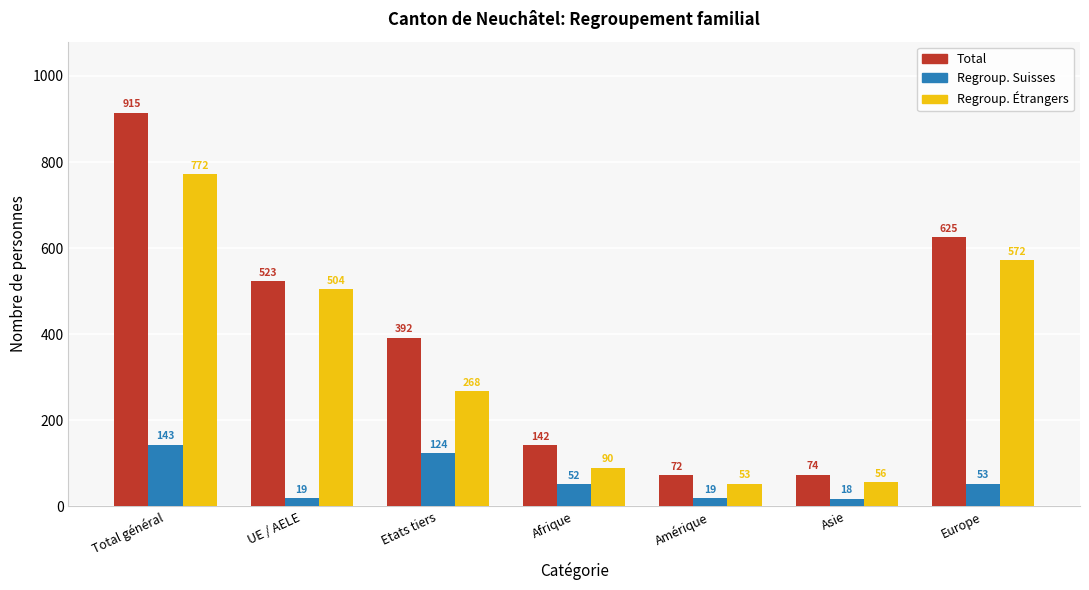

What is the maximum value shown in the chart?

915